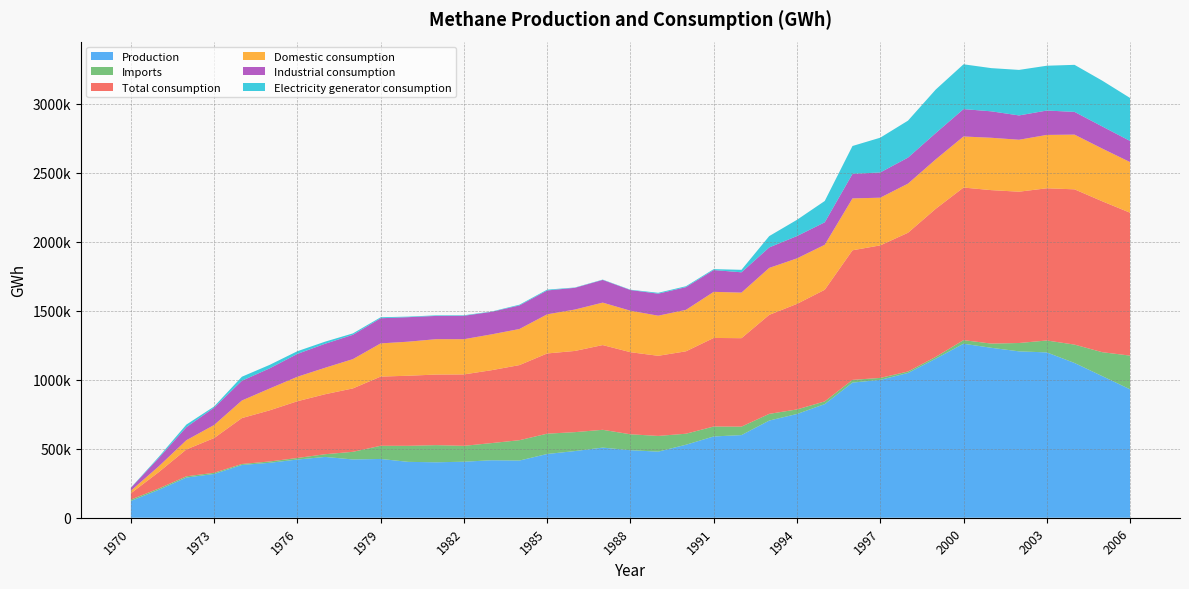

Reading left to right, what are all the values shown in this chart?

Production: 121712	201721	291078	317132	382253	397932	421700	440544	422257	425832	404760	401742	405815	416454	414314	461851	483040	508126	489133	478931	528843	588822	598761	703971	751588	823336	979019	998871	1048859	1152635	1260656	1231263	1205405	1197846	1121257	1025989	930538
Imports: 9759	9730	8968	8587	7122	9818	11254	19548	55361	95424	116291	124262	115001	124497	147415	147122	137099	128893	115441	113770	79833	72007	61255	48528	33053	19457	19804	14062	10582	12862	26032	30464	60493	86298	133033	173328	244029
Total consumption: 45631	118371	194453	251631	332548	370237	411120	434742	459359	501327	507775	511321	517475	528114	544086	581248	588281	613925	594678	580522	597046	641763	640818	717357	764667	808786	938848	960243	1005306	1072963	1105537	1111729	1096267	1102785	1124996	1093331	1035325
Domestic consumption: 18376	41675	67172	94515	127339	158141	177279	191844	212242	240465	246766	256379	255118	259661	261507	283517	299929	307578	300515	290557	300410	333963	330101	340162	329710	326010	375841	345532	355895	358066	369909	379426	376372	386486	396411	381879	366928
Industrial consumption: 20808	60431	94662	125552	143341	146067	165644	173820	176253	182232	177513	168574	169717	163123	170831	172941	157496	164442	149935	159701	164595	157932	147218	148522	161815	162797	177794	182867	188595	190415	198506	191600	176168	176778	164702	160295	153065
Electricity generator consumption: 1858	7808	18563	8453	28967	25245	19501	15310	10006	7104	4027	4174	3793	2357	5317	5873	2269	2415	2407	6210	6513	6650	17969	81848	117606	154393	201969	251822	267733	315493	324563	312939	329847	324580	340824	331658	311408